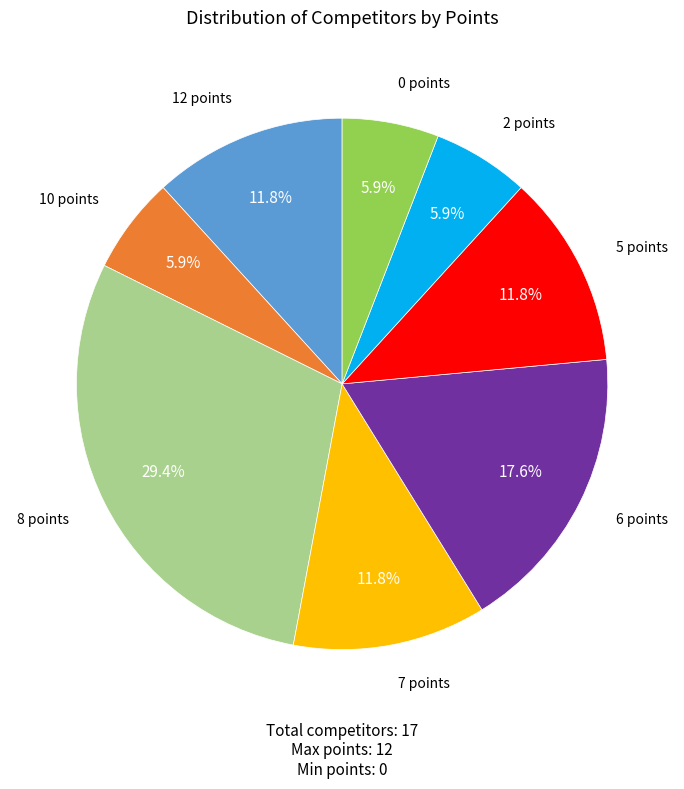

Is there a majority slice in this chart?

No